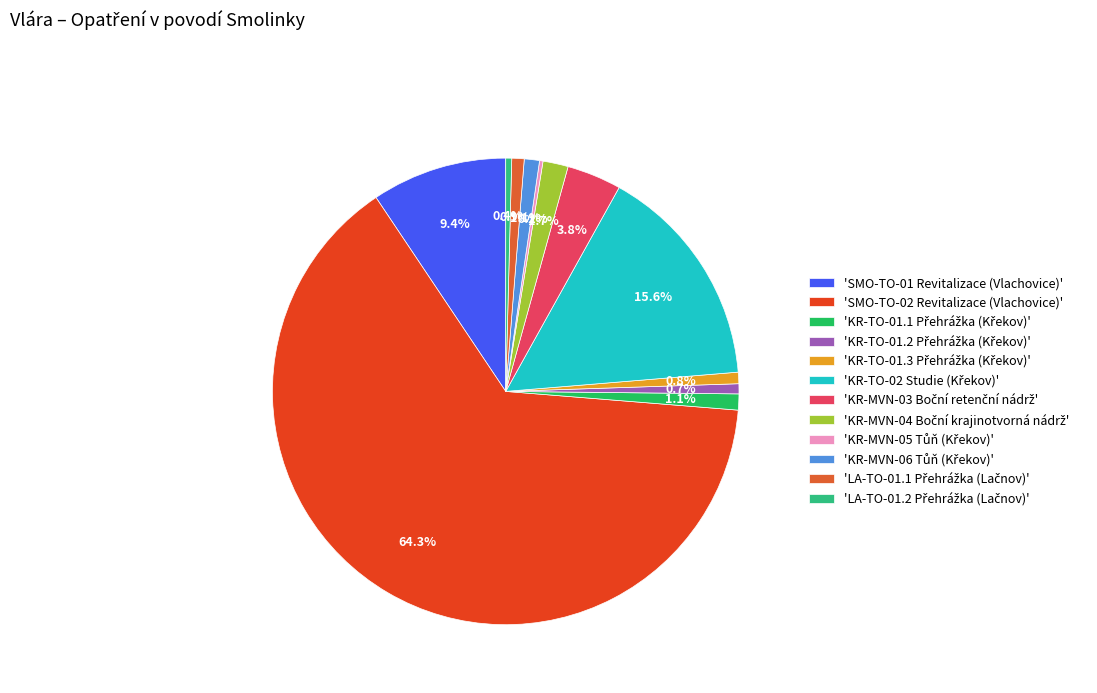

Which category has the biggest portion of the pie?

'SMO-TO-02 Revitalizace (Vlachovice)'